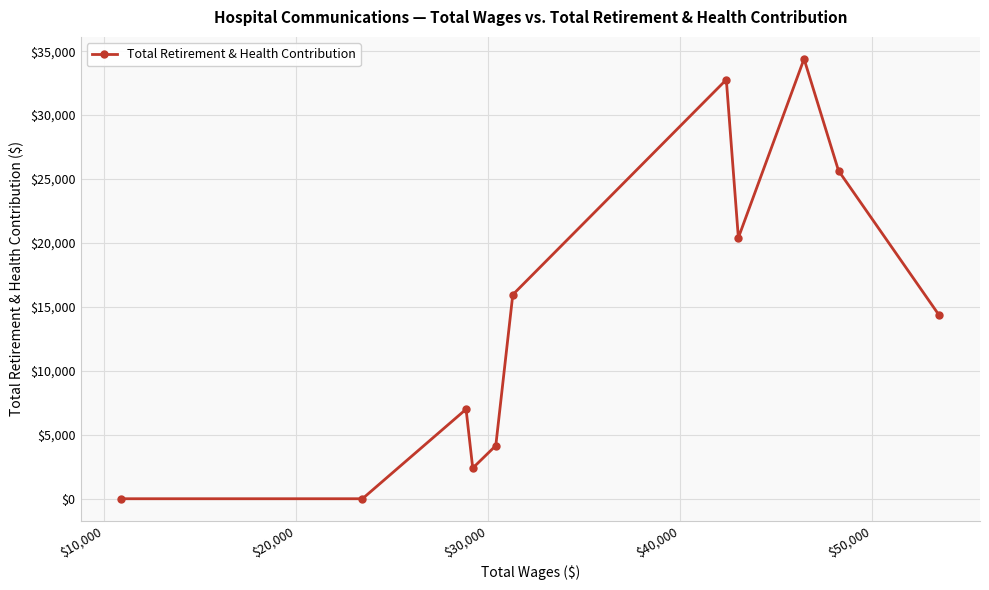

What is the greatest value displayed?

34395